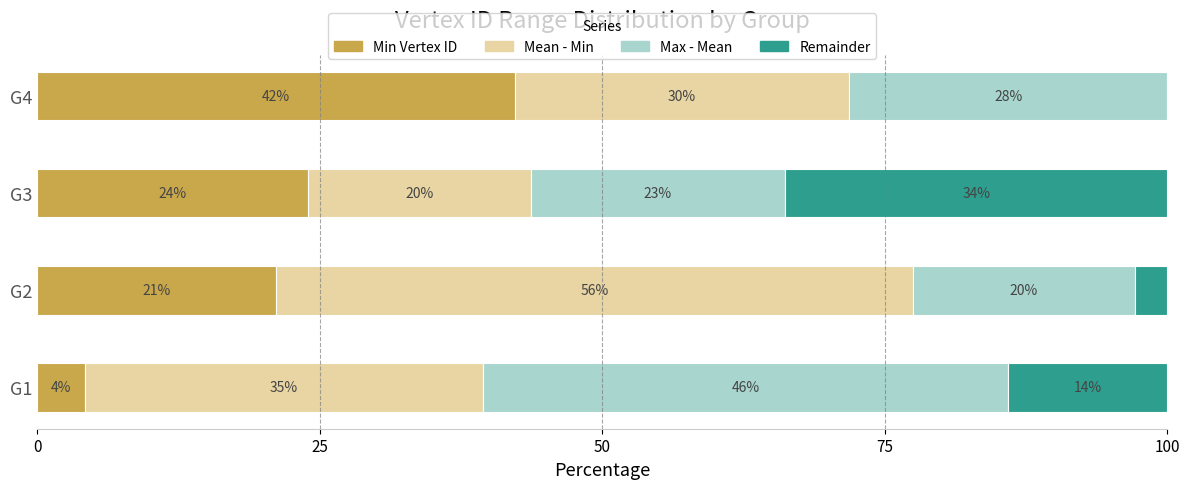

What are all the series names shown in the legend?

Min Vertex ID, Mean - Min, Max - Mean, Remainder